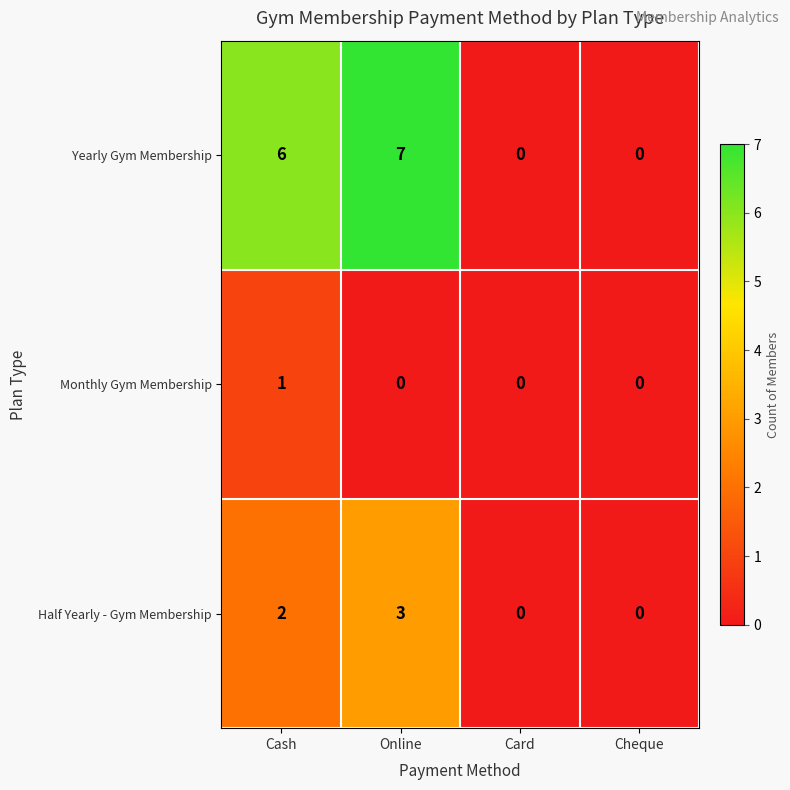

The Yearly Gym Membership series shows 11 at Online. True or false?

False